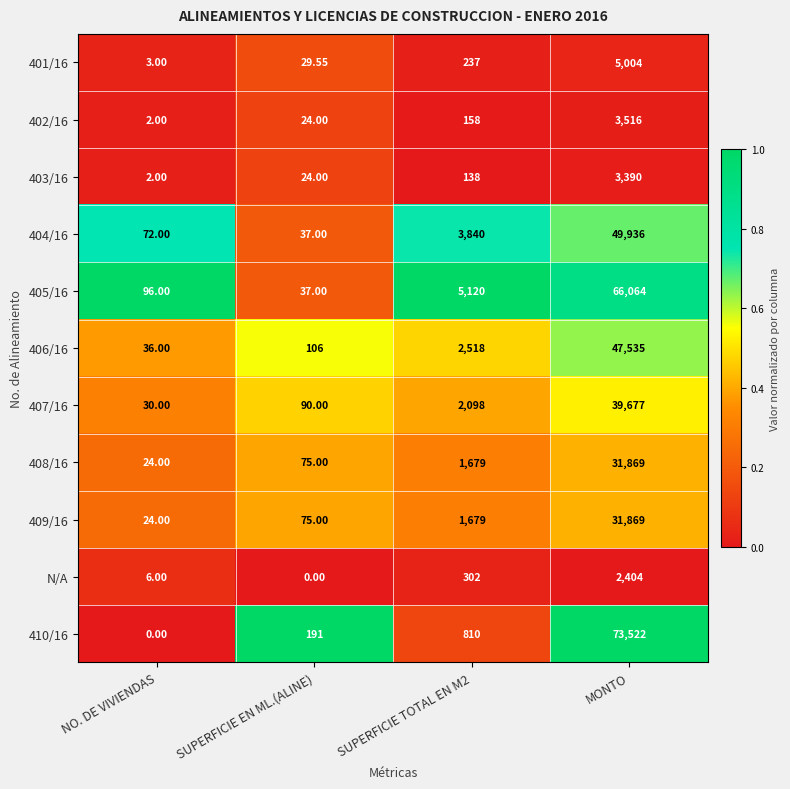

Which category has the lowest value in the 406/16 series?

NO. DE VIVIENDAS